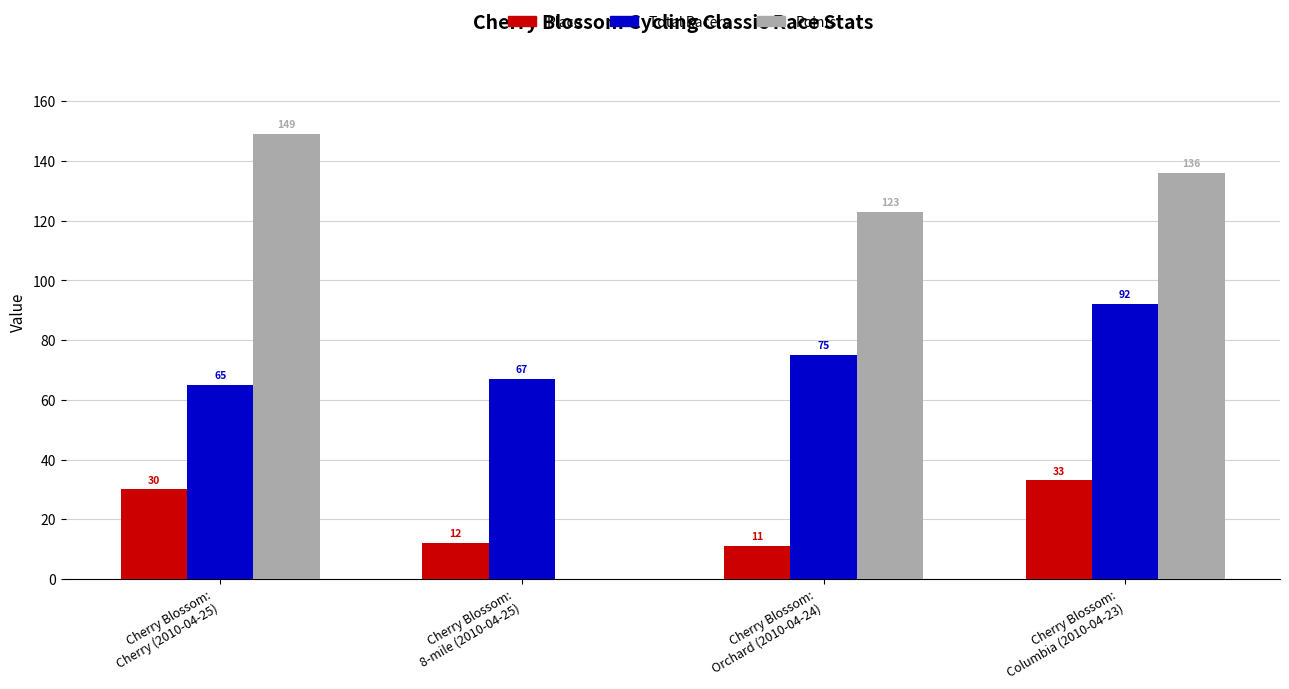

How many groups of bars are there?

4